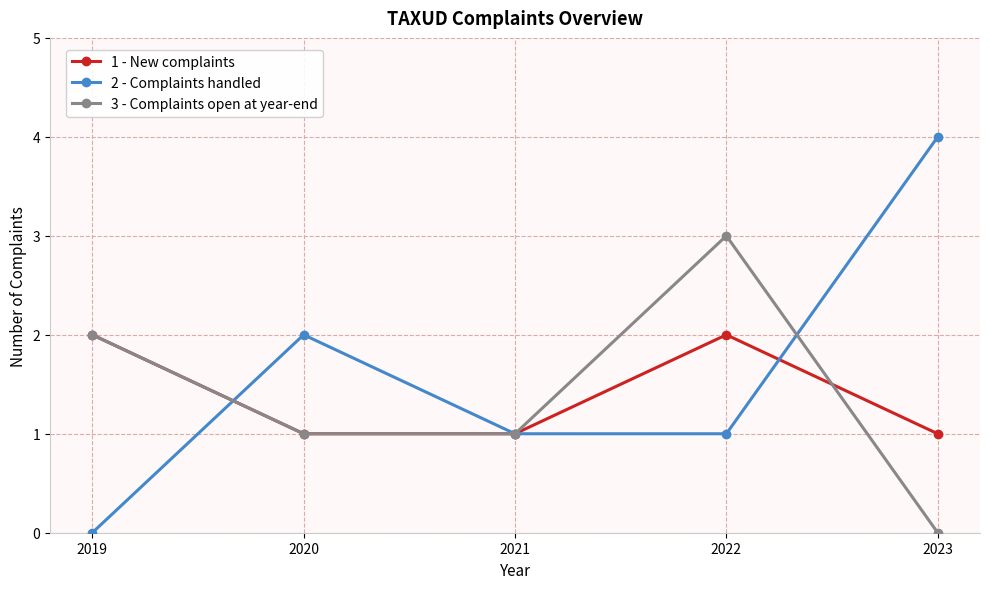

Is this an area chart (filled region under the line)?

No